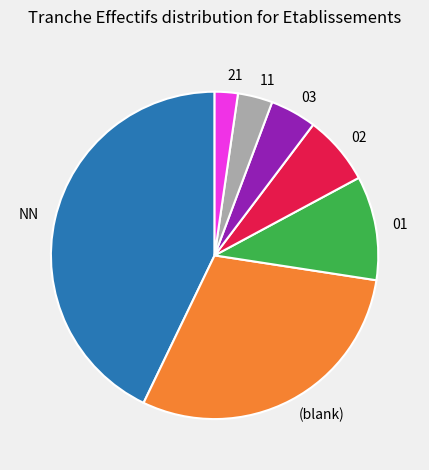

Rank the categories by value from lowest to highest.

21, 11, 03, 02, 01, (blank), NN